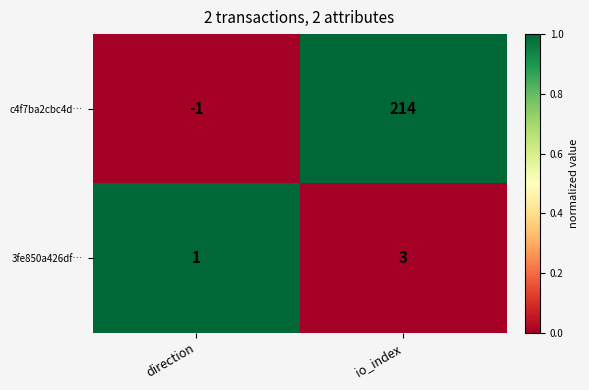

At direction, list the series in order from smallest to largest.

c4f7ba2cbc4d…, 3fe850a426df…